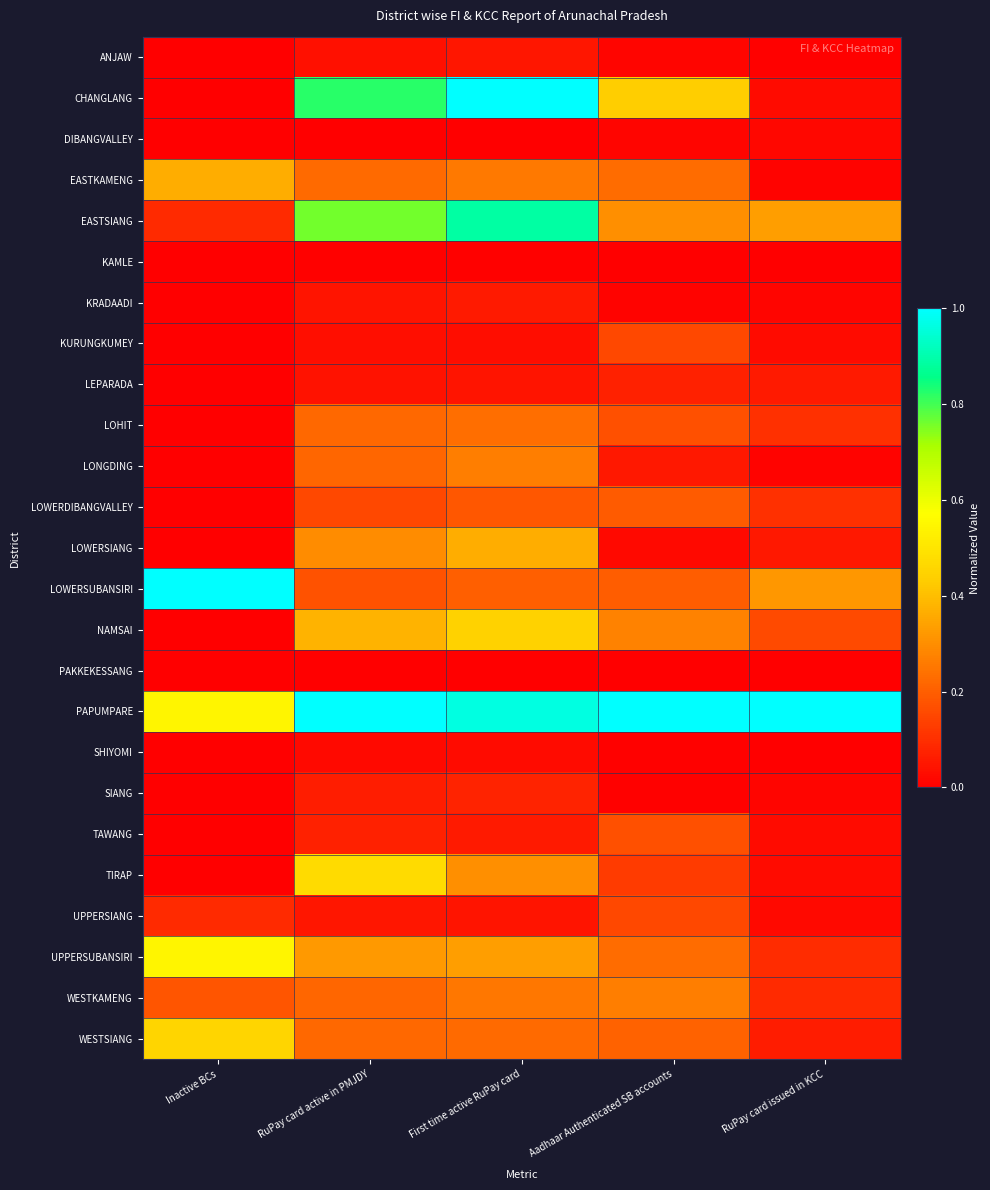

List the series in order of their peak value, lowest first.

PAKKEKESSANG, KAMLE, DIBANGVALLEY, SHIYOMI, ANJAW, KRADAADI, LEPARADA, SIANG, KURUNGKUMEY, UPPERSIANG, TAWANG, LOWERDIBANGVALLEY, LOHIT, LONGDING, WESTKAMENG, EASTKAMENG, LOWERSIANG, NAMSAI, WESTSIANG, TIRAP, UPPERSUBANSIRI, EASTSIANG, CHANGLANG, LOWERSUBANSIRI, PAPUMPARE